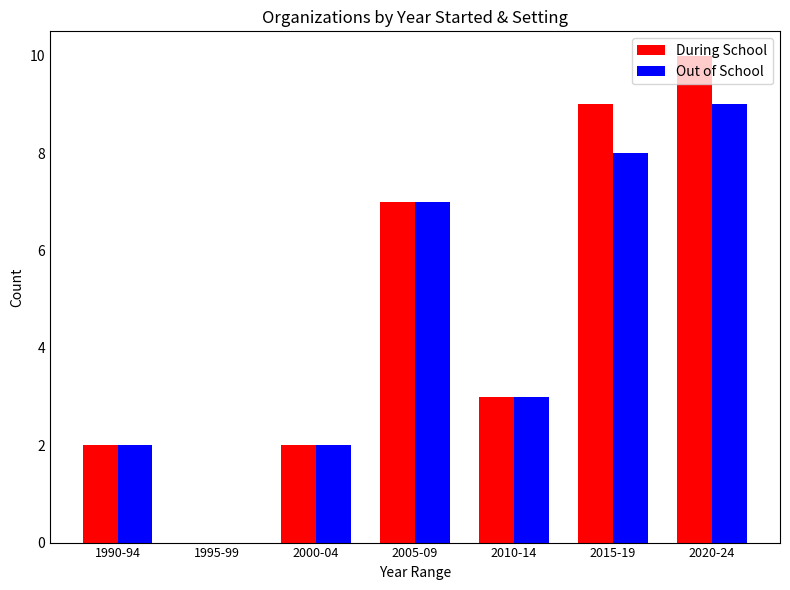

How many groups of bars are there?

7